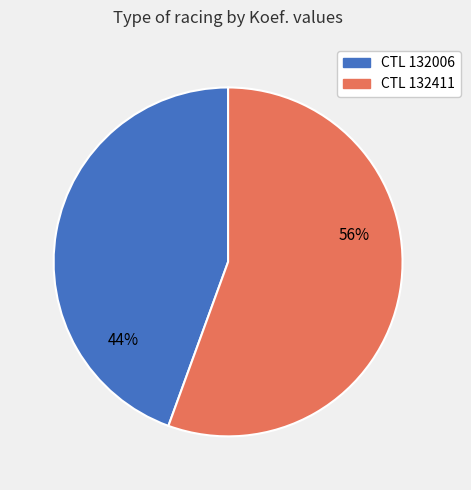

Does any single category account for the majority?

Yes